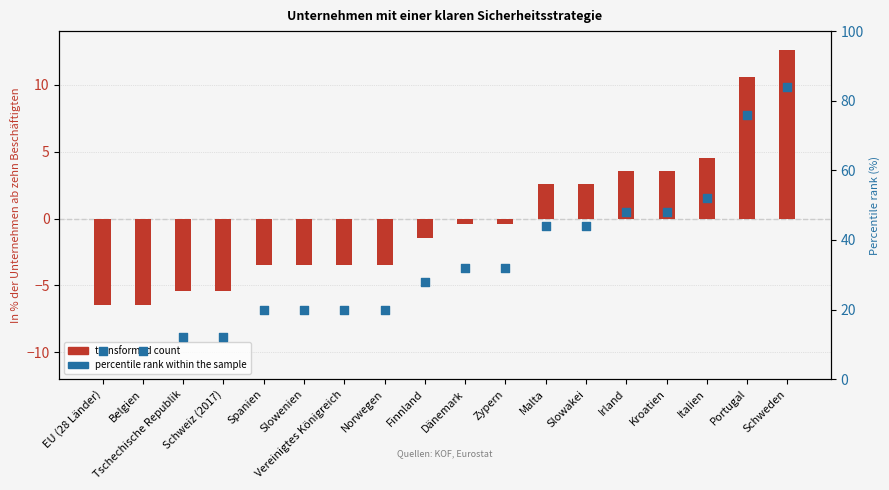

At how many categories does at least one series exceed 18?

14